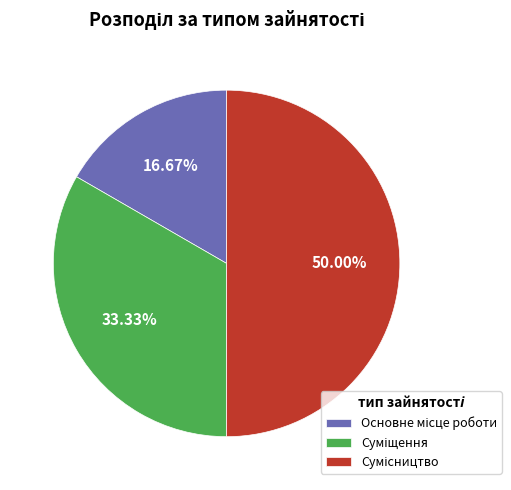

The Суміщення slice represents 27% of the pie. True or false?

False